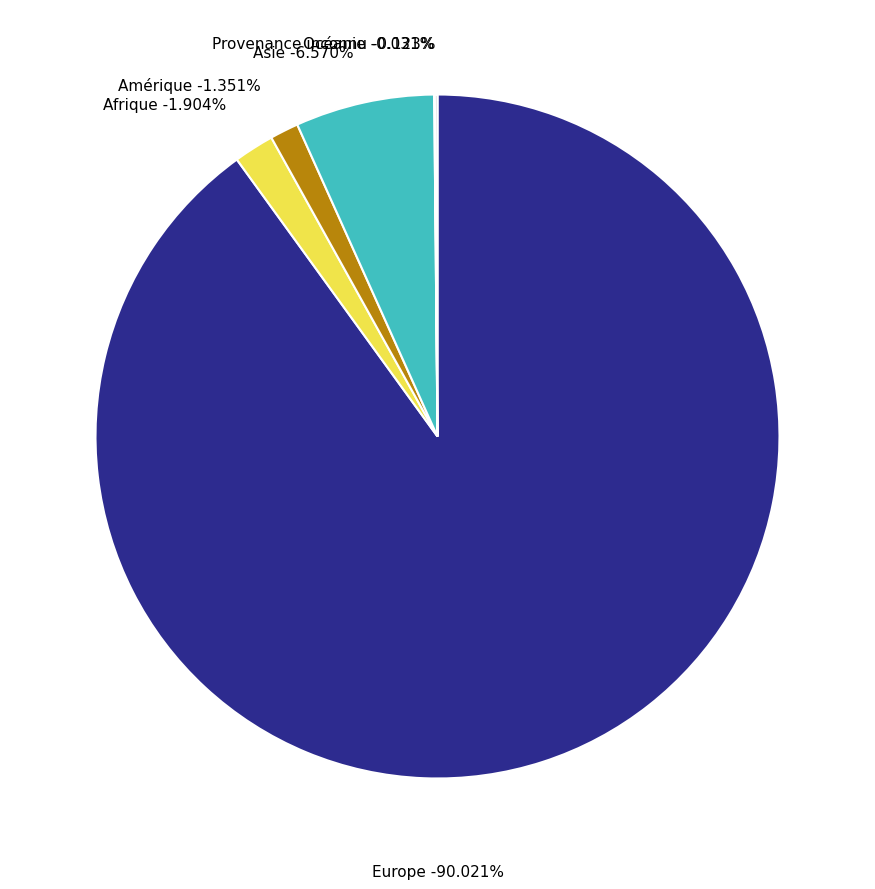

Rank the categories by value from highest to lowest.

Europe, Asie, Afrique, Amérique, Provenance inconnu, Océanie